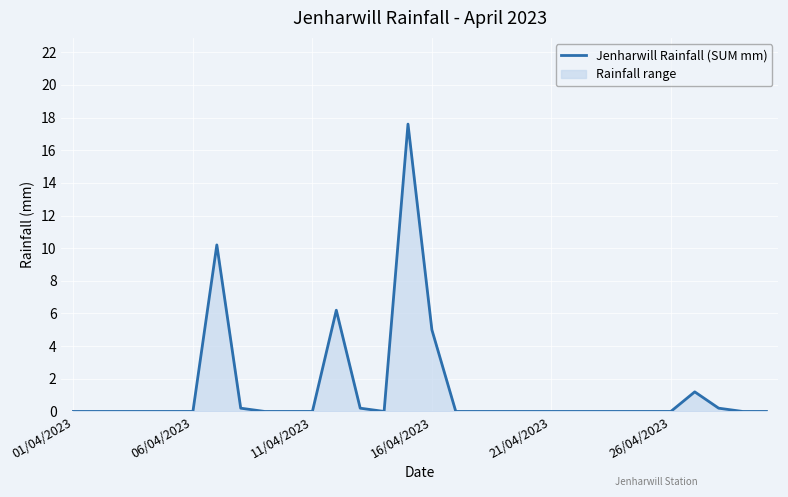

What is the maximum value shown in the chart?

17.6